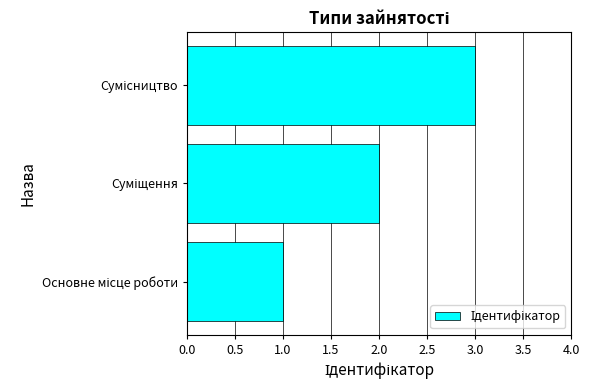

What is the sum of all values?

6